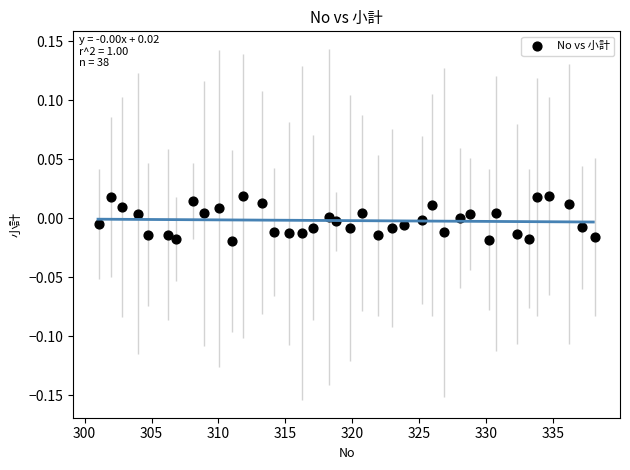

What is the range of X values (max minus min)?

37.0